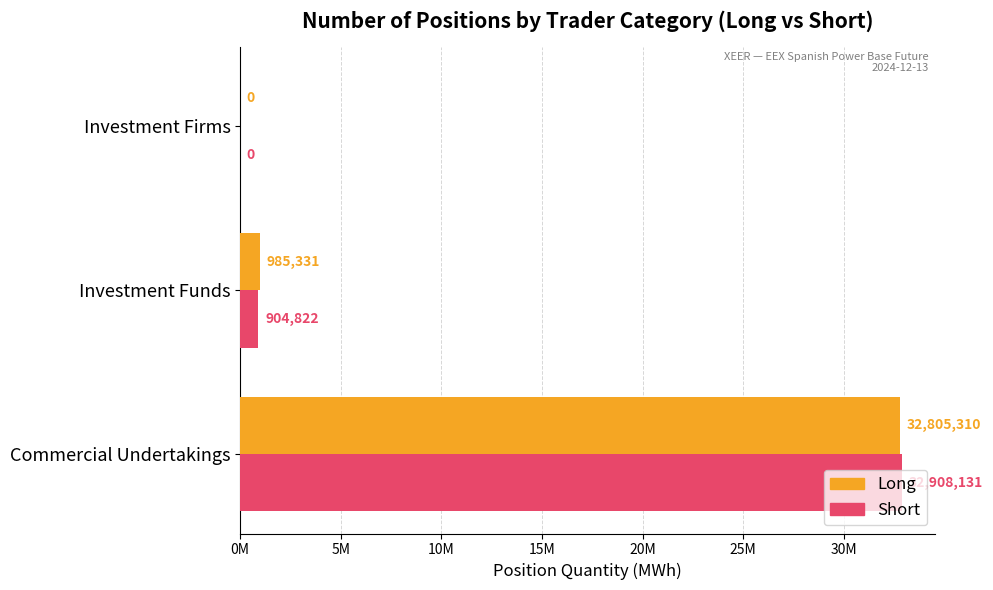

What are all the series names shown in the legend?

Long, Short